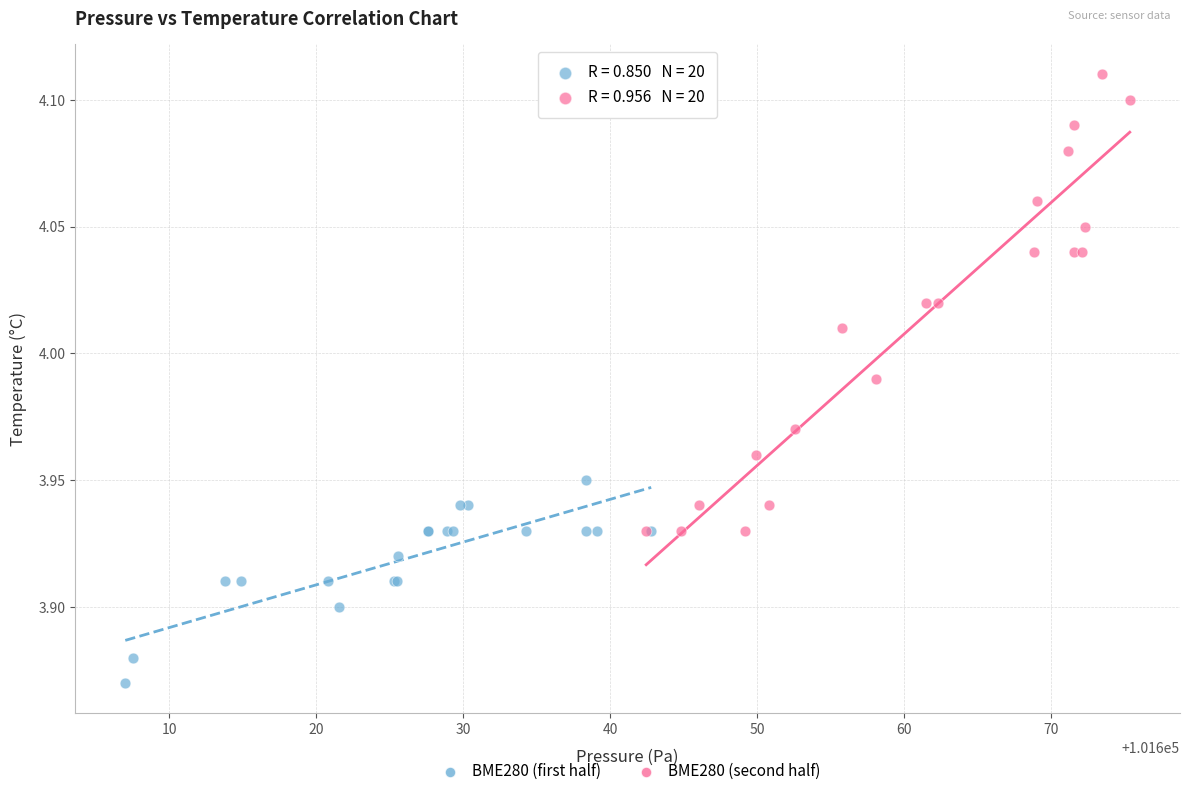

Which series has the largest Y range (max minus min)?

BME280 (second half)